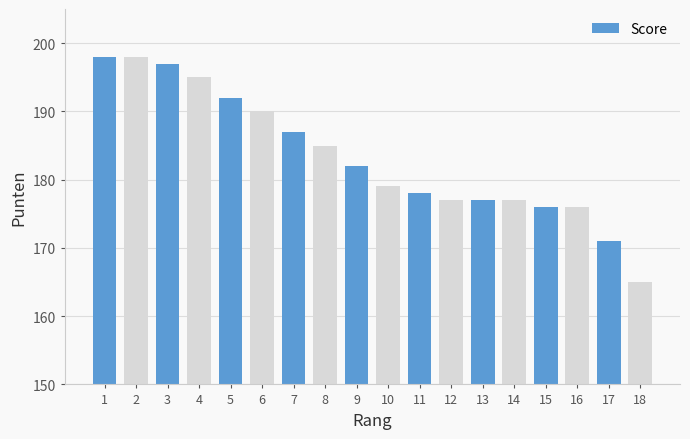

Which has a higher value, 16 or 18?

16